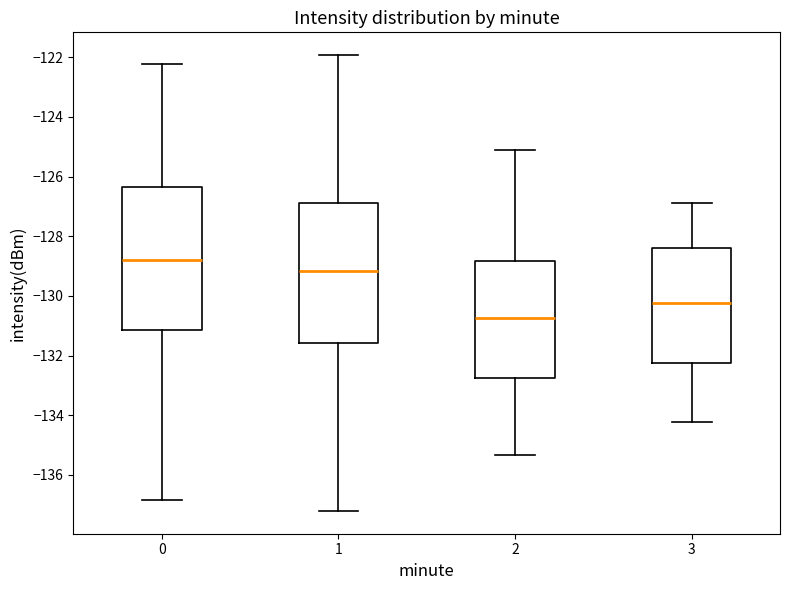

Where does the upper whisker of the box at x = 1 end on the y-axis? The values are not printed on the chart, so give them approximately, as read against the axis.

-122.0